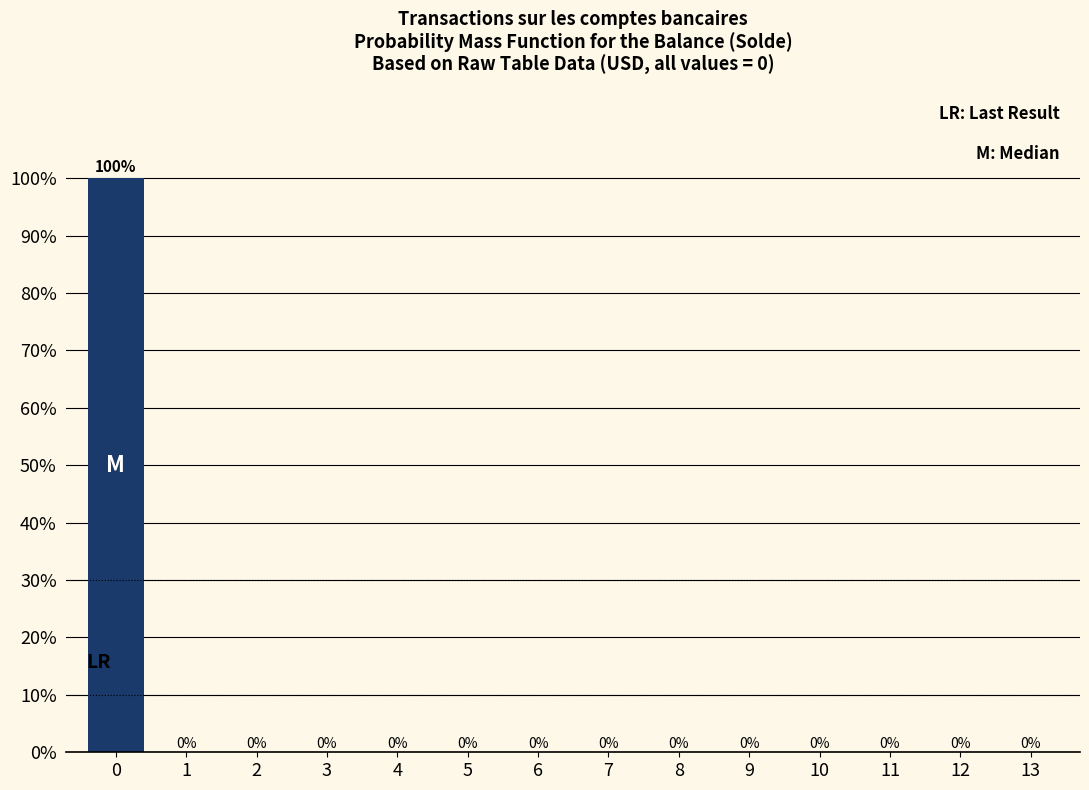

Reading right to left, list all the values displayed in this chart.

13=0	12=0	11=0	10=0	9=0	8=0	7=0	6=0	5=0	4=0	3=0	2=0	1=0	0=100